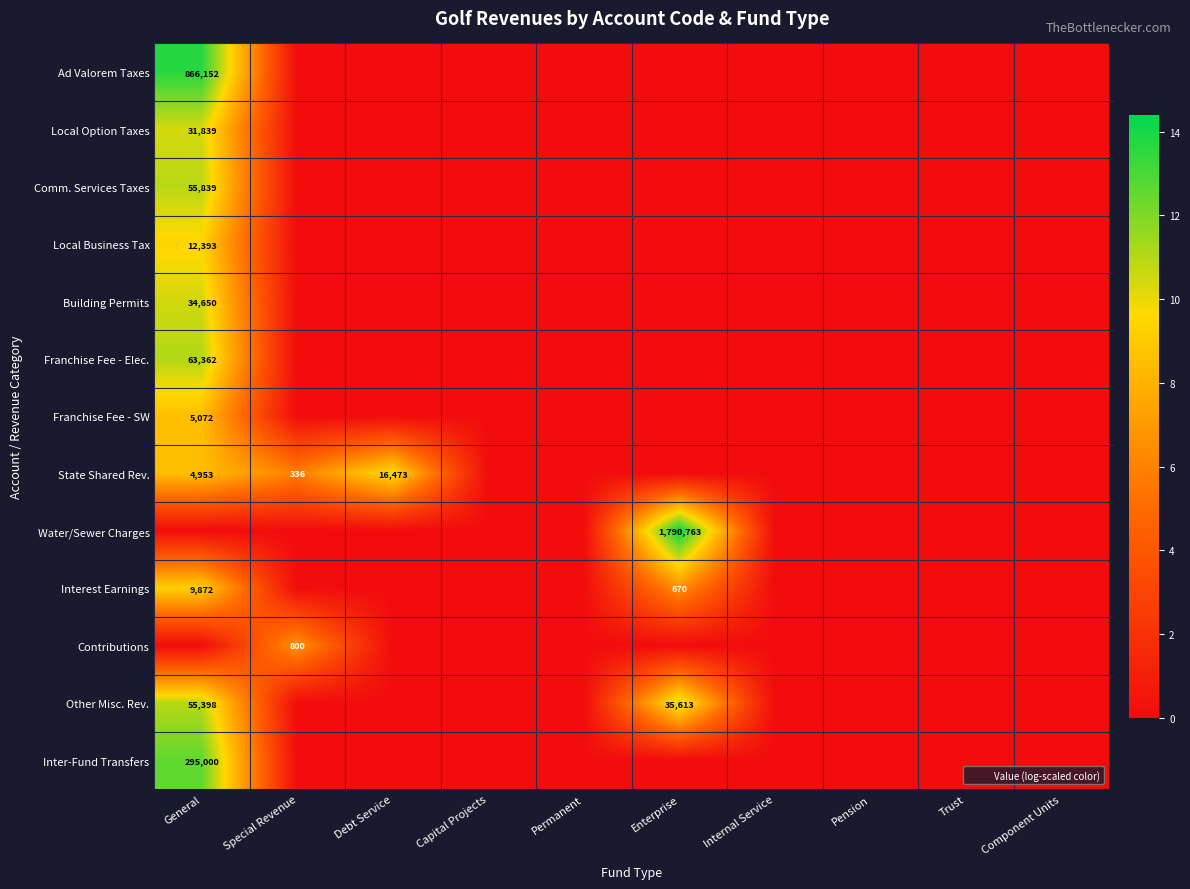

Is it true that Local Business Tax equals 22221 at General?

False